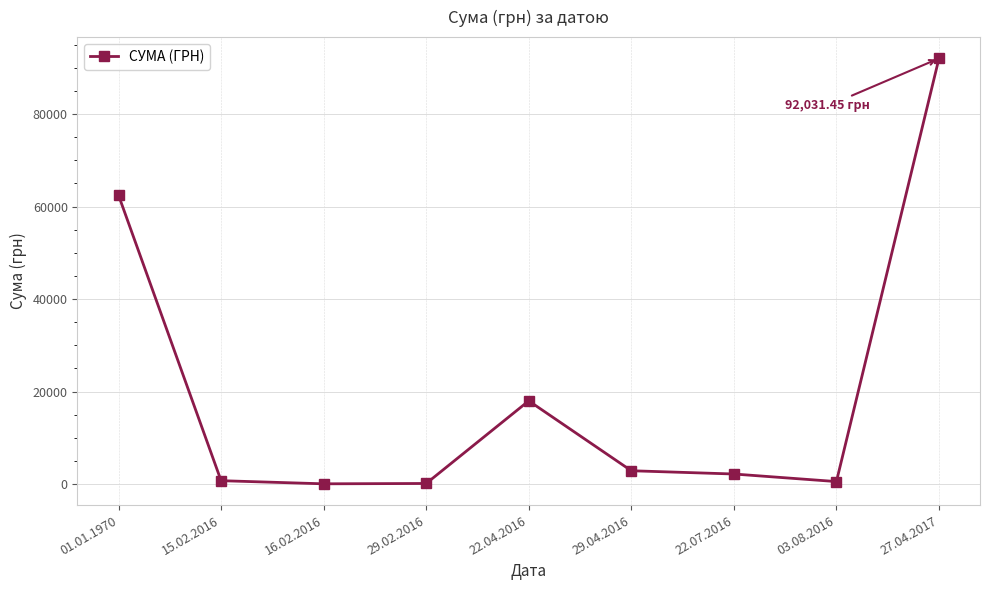

What is the label of the 7th point from the right?

16.02.2016